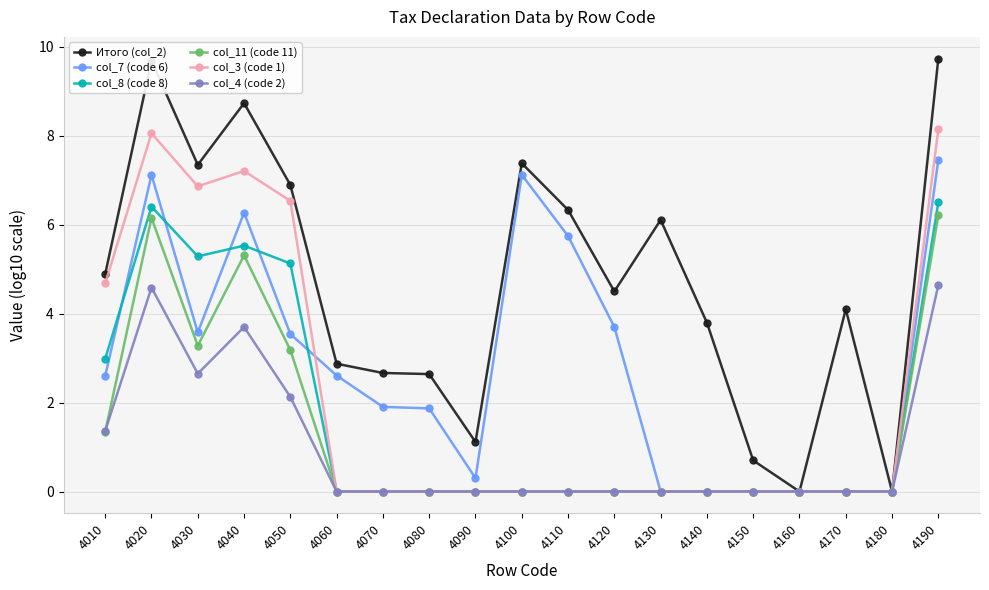

Which series has the largest range (max minus min)?

Итого (col_2)